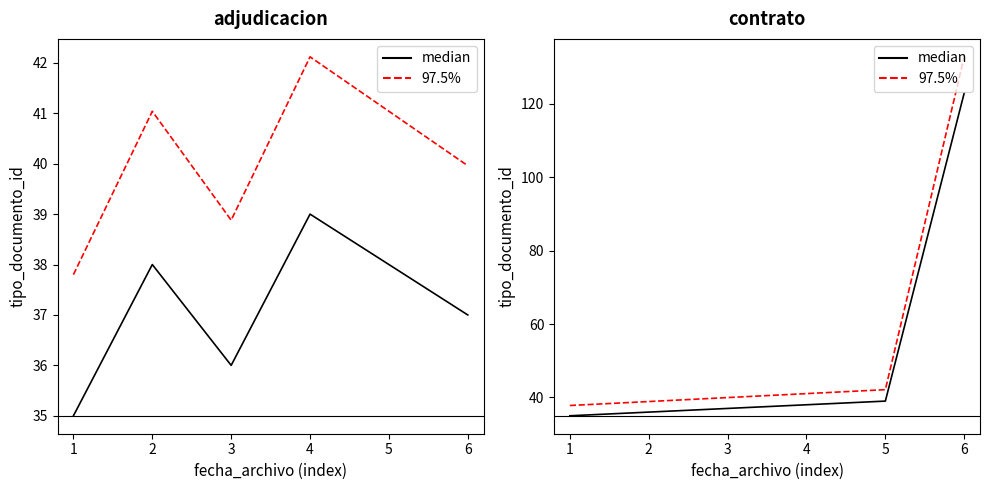

True or false: 97.5% has a value of 8.5 at 5.

False